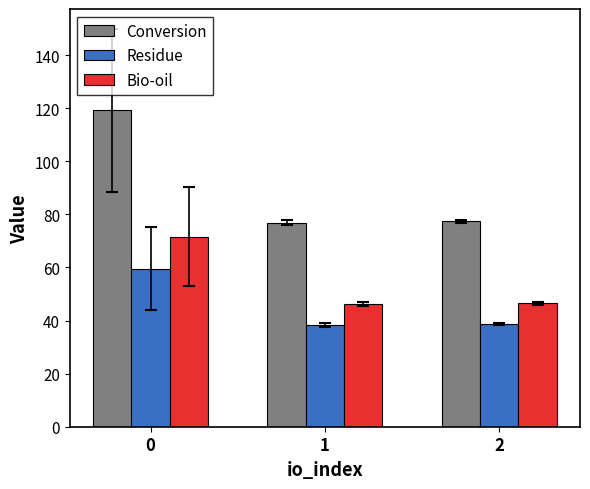

How many series are shown in this chart?

3